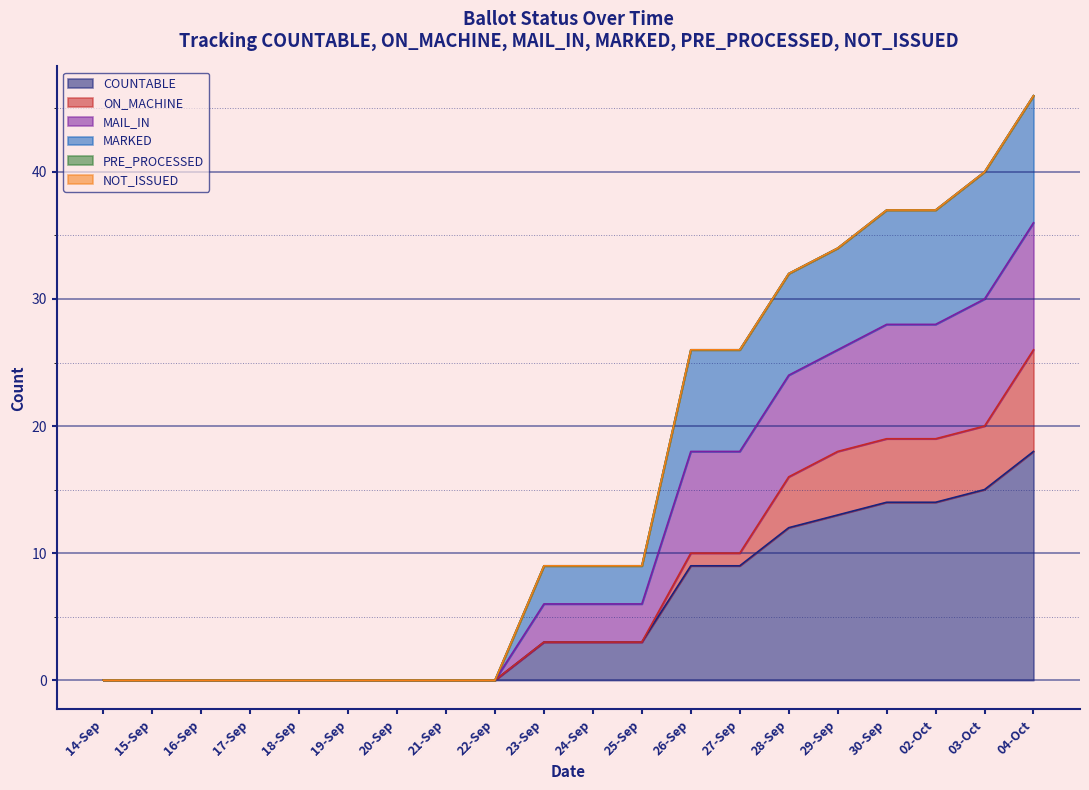

At how many categories does at least one series exceed 8?

11